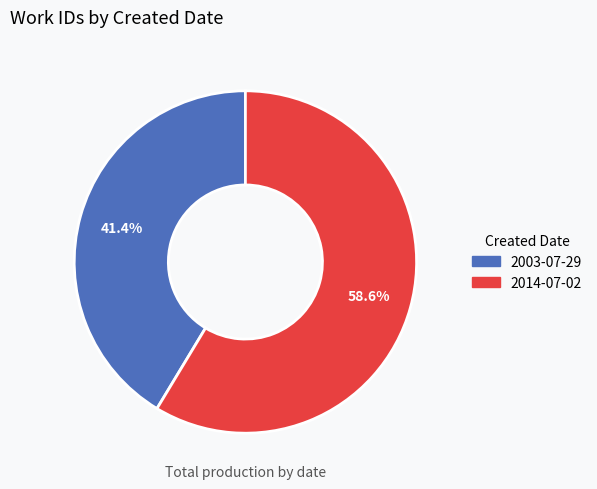

Is the sum of 2014-07-02 and 2003-07-29 greater than half?

Yes